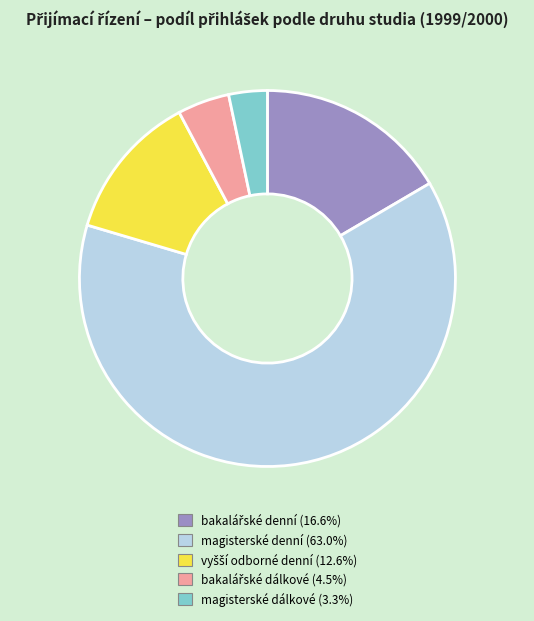

Is there any slice that represents more than half of the pie?

Yes